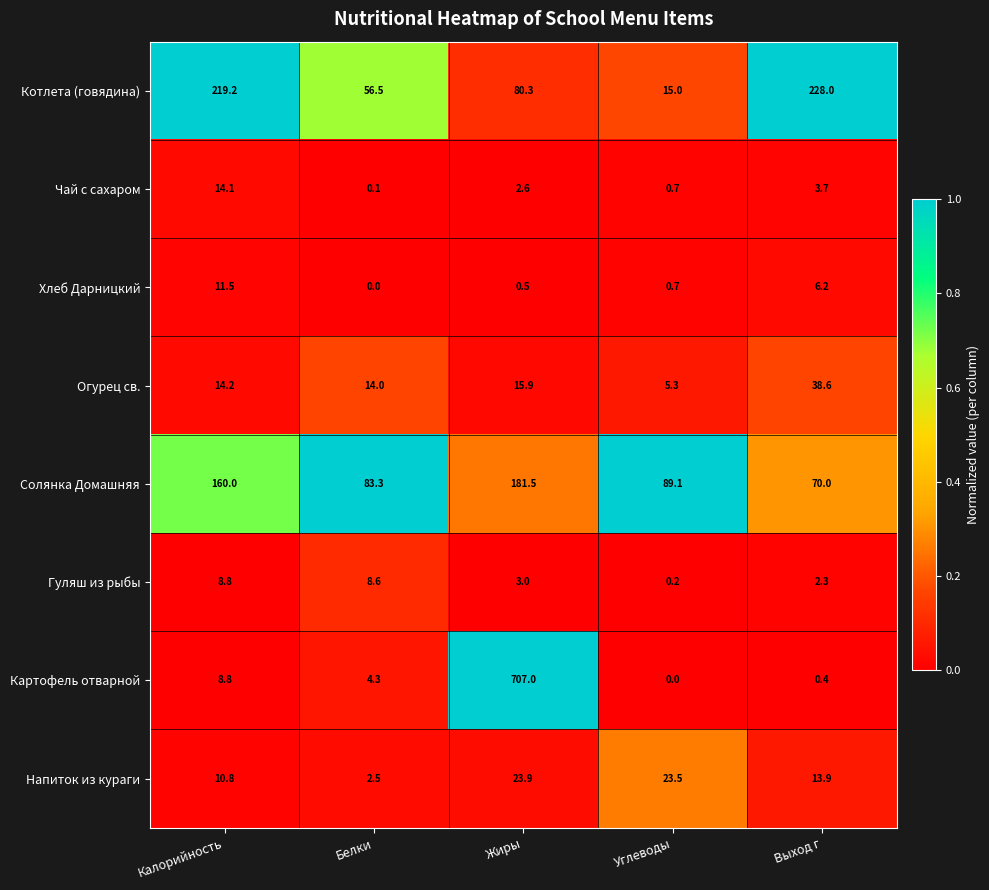

At which label is Напиток из кураги closest to 13?

Выход г